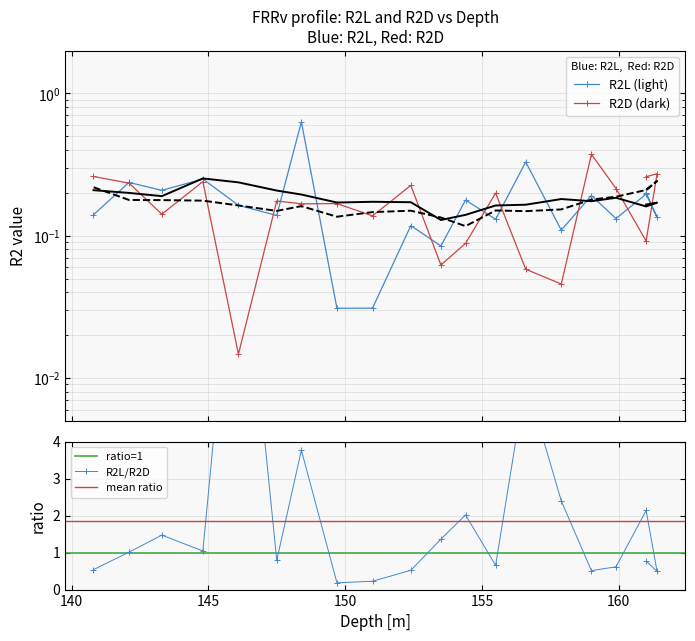

Is it true that R2D equals 0.1 at 8?

False